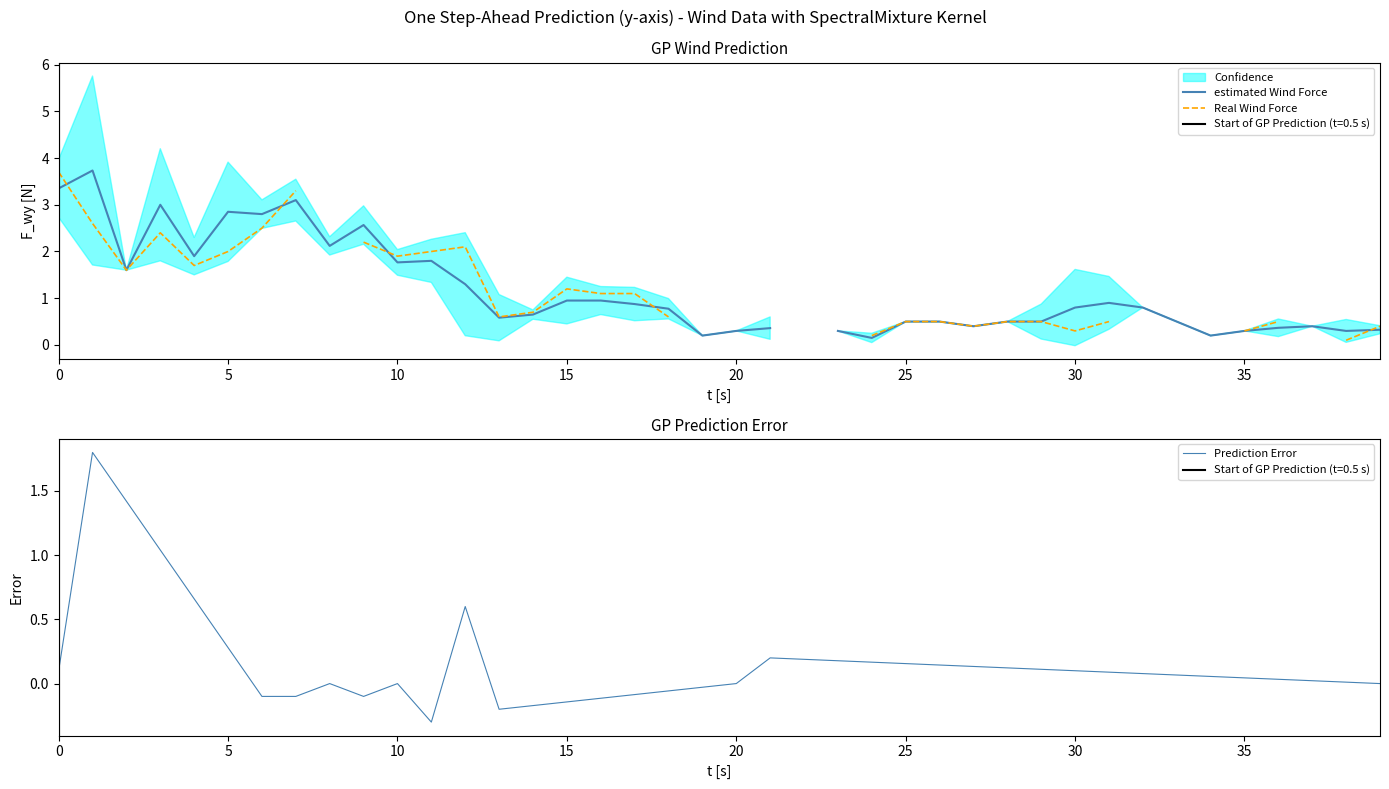

How many intersections are there between Real Wind Force and estimated Wind Force?

5